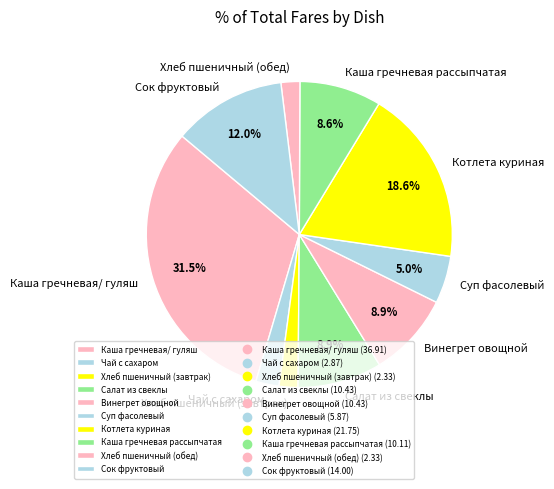

Which category has the biggest portion of the pie?

Каша гречневая/ гуляш